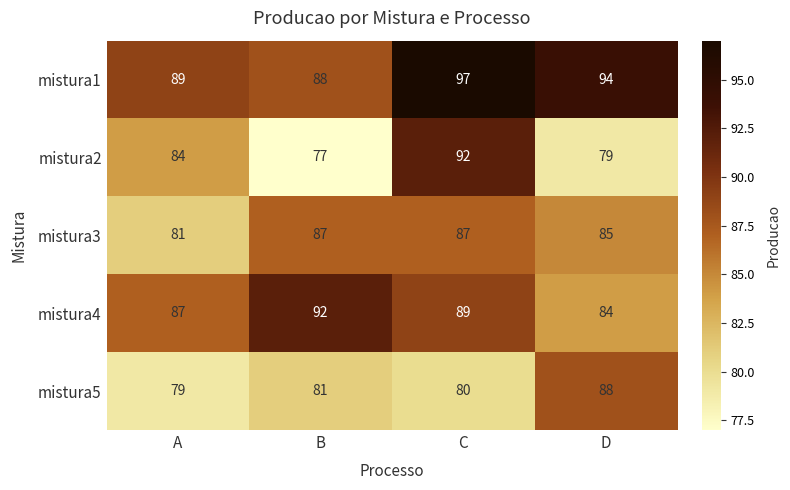

The mistura3 series shows 131 at A. True or false?

False